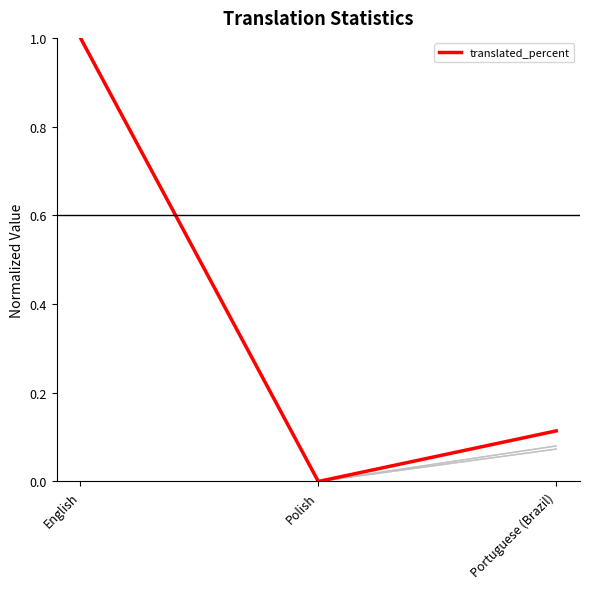

At which category is the sum across all series the highest?

English